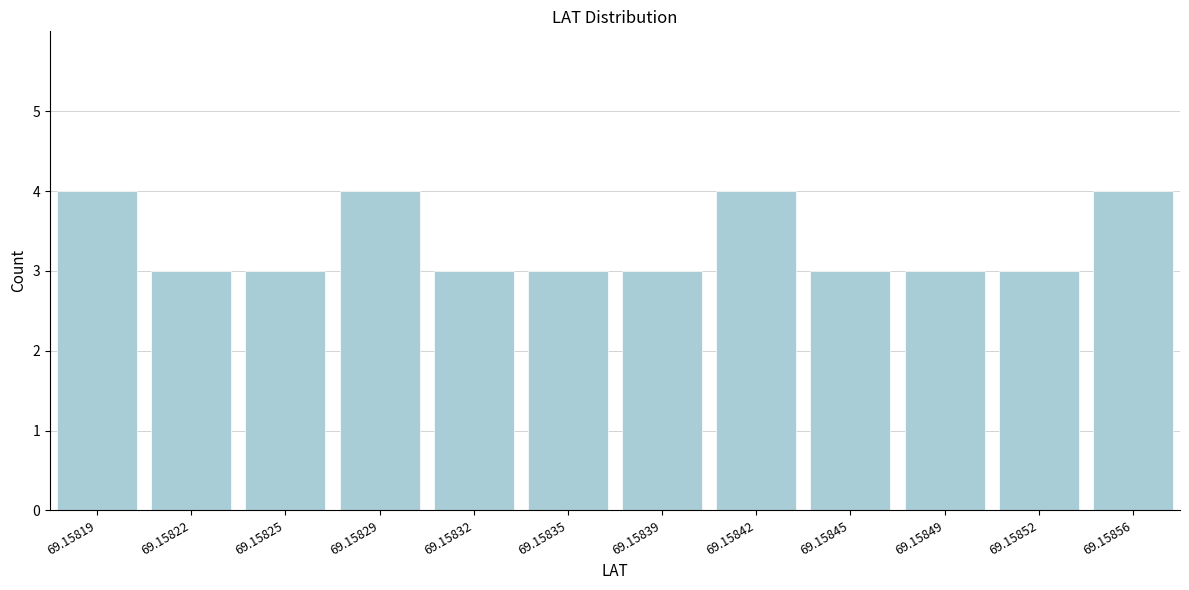

Reading left to right, extract all data points from this chart.

4	3	3	4	3	3	3	4	3	3	3	4